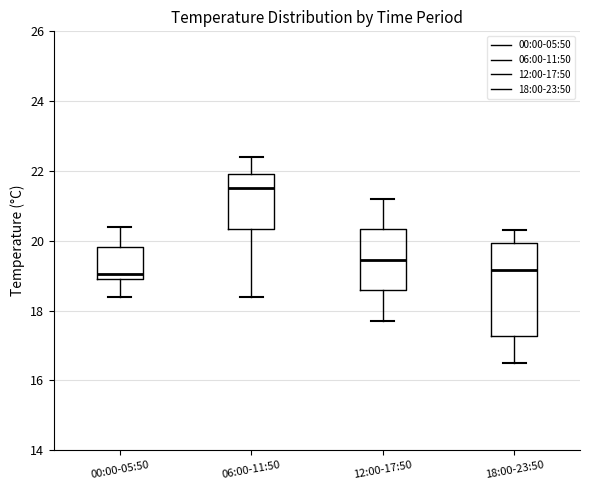

Which box is the tallest, from its lower edge to its upper edge?

18:00-23:50